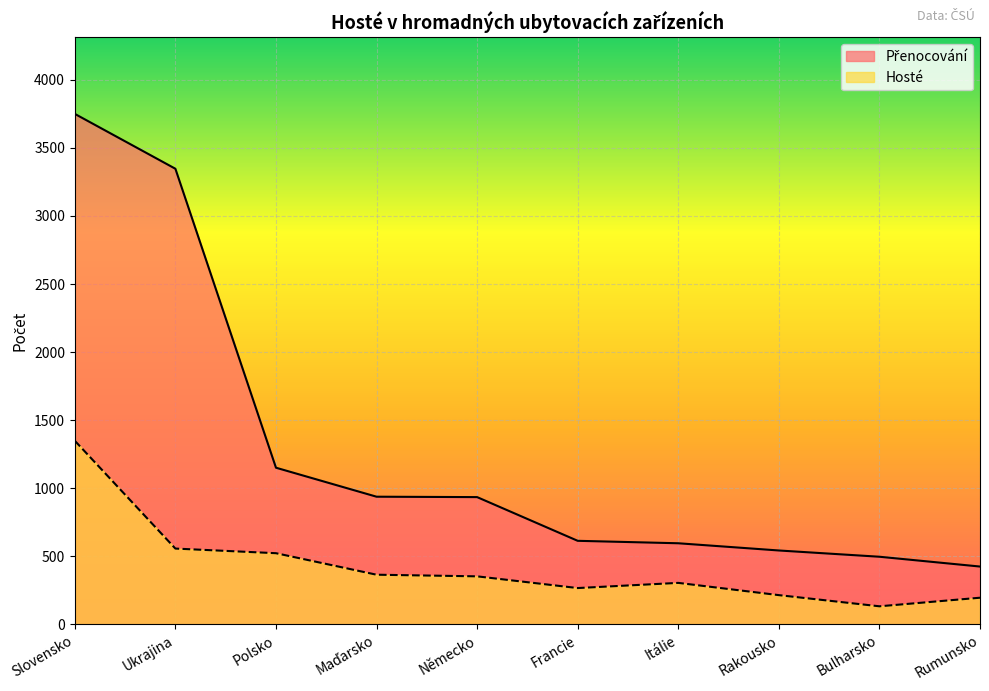

Reading left to right, transcribe all the data shown in this chart.

Hosté: Slovensko=1349	Ukrajina=557	Polsko=523	Maďarsko=365	Německo=353	Francie=267	Itálie=305	Rakousko=215	Bulharsko=133	Rumunsko=196
Přenocování: Slovensko=3750	Ukrajina=3347	Polsko=1151	Maďarsko=938	Německo=935	Francie=614	Itálie=596	Rakousko=543	Bulharsko=497	Rumunsko=425